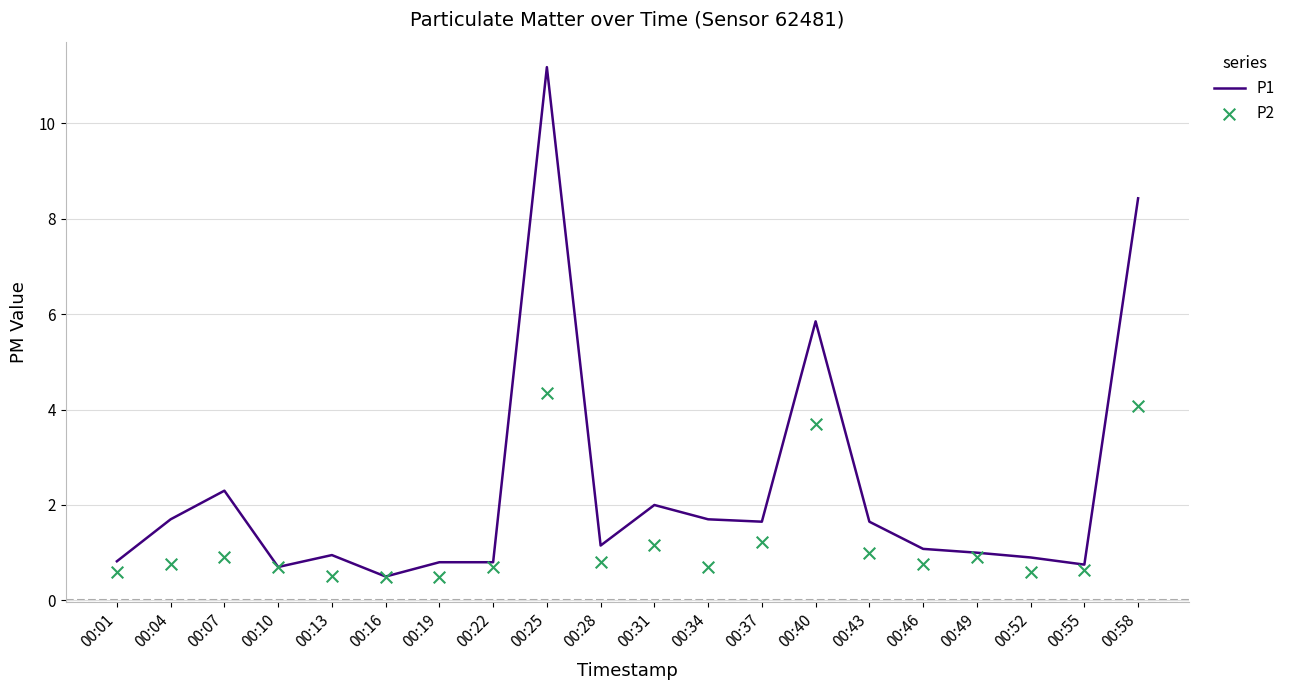

Is the value of P1 at 00:04 greater than the value of P2 at 00:55?

Yes